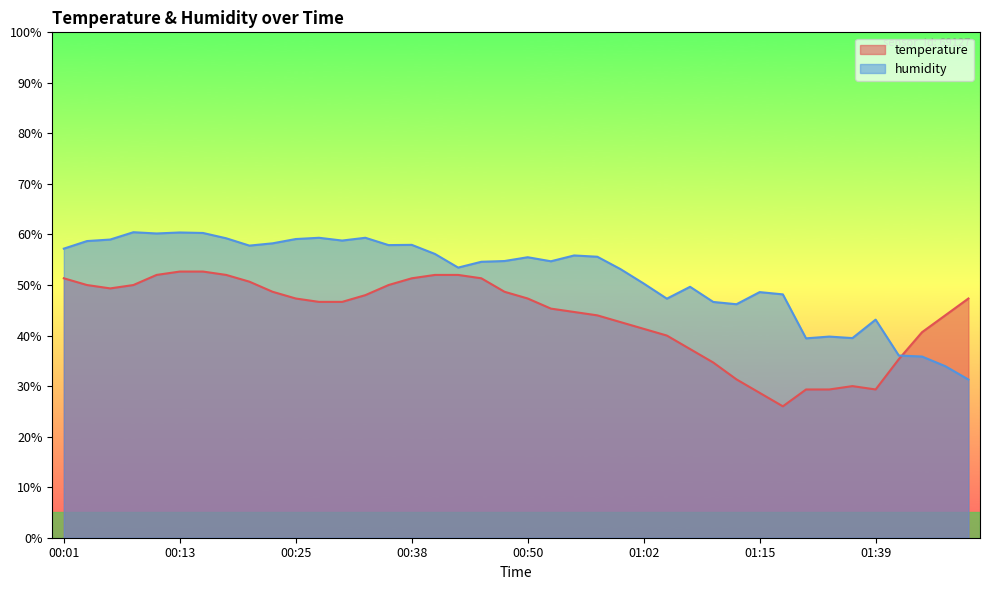

At which label is temperature closest to 39?

01:05